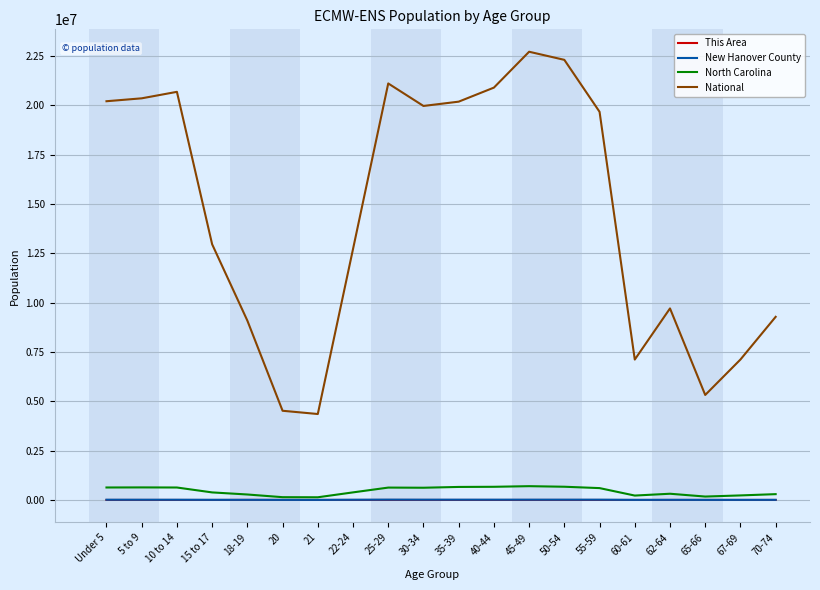

What is the approximate value of North Carolina at 65-66?

172919